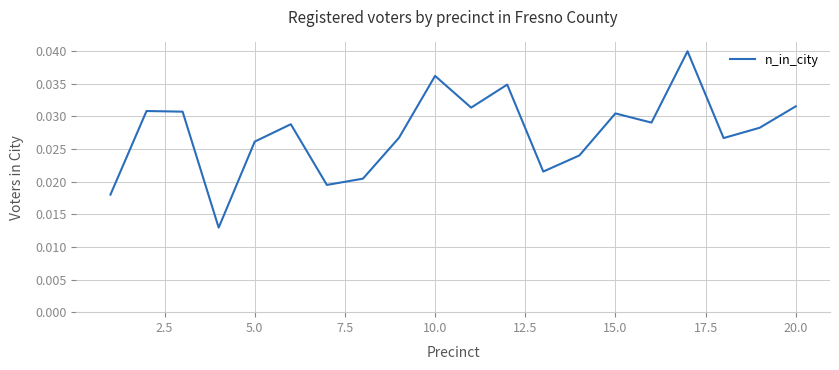

How many interior local peaks (higher than both neighbors) does the data have?

6